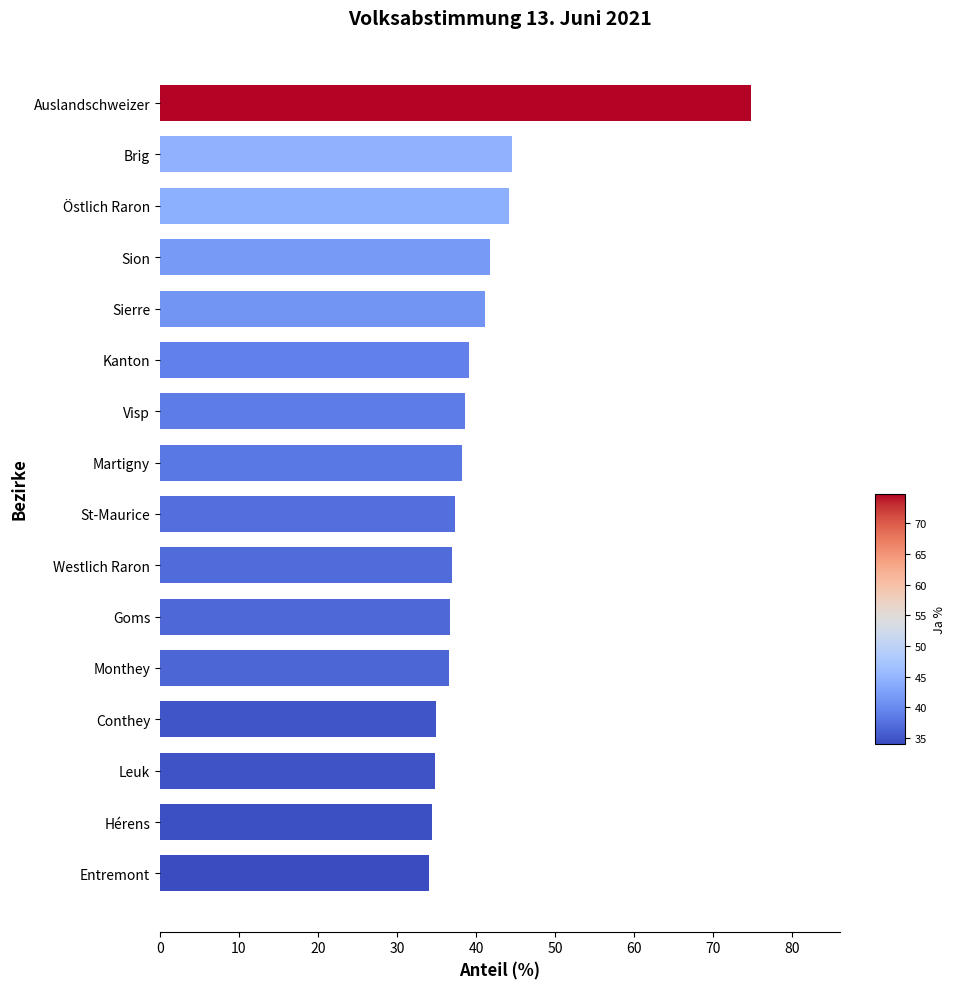

How many series are shown in this chart?

1